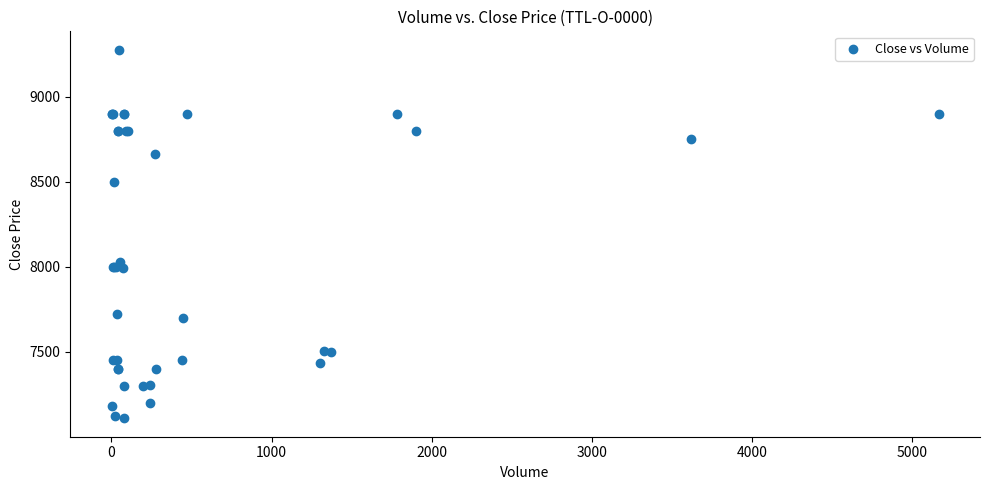

What Y value in the scatter plot is closest to 8192?

8030